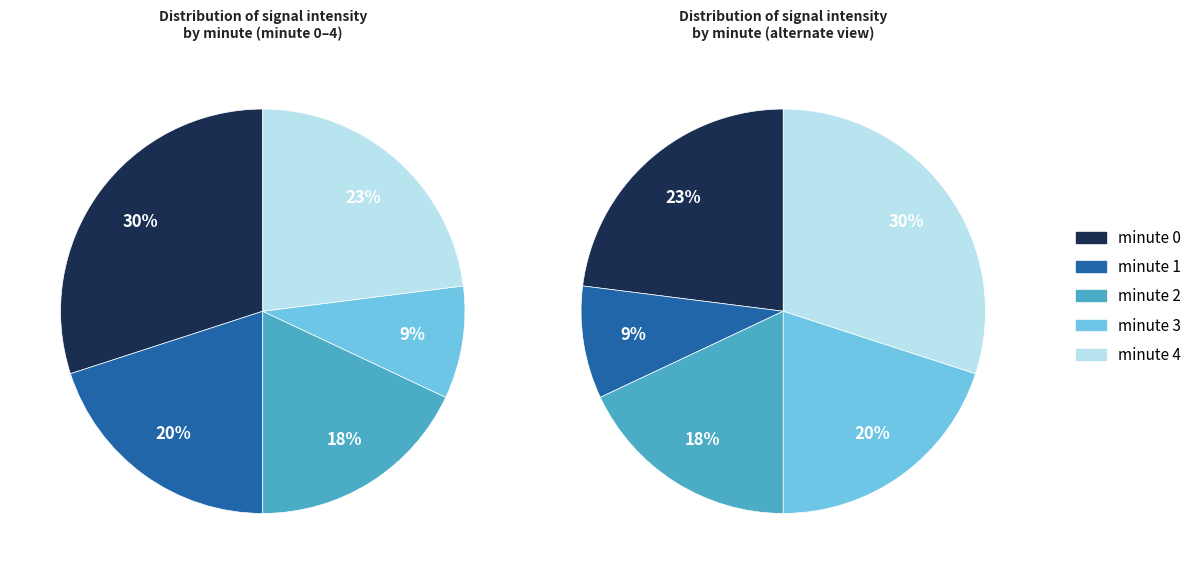

What is the change in value from minute 1 to minute 2?

-2